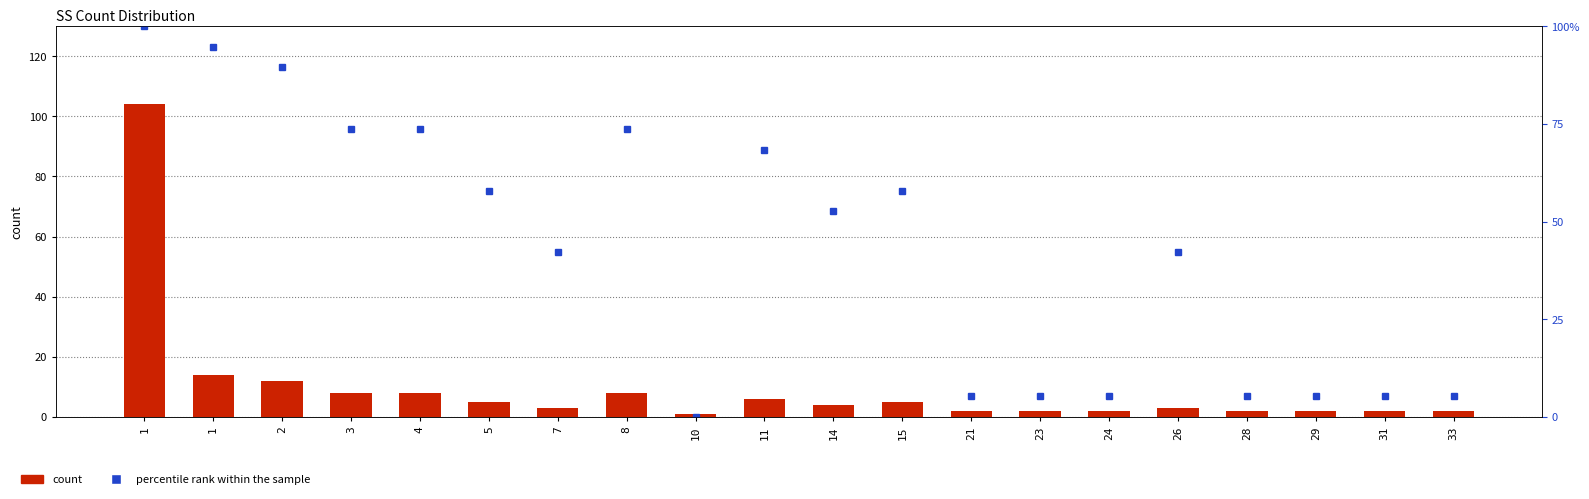

What is the greatest value displayed?

104.0